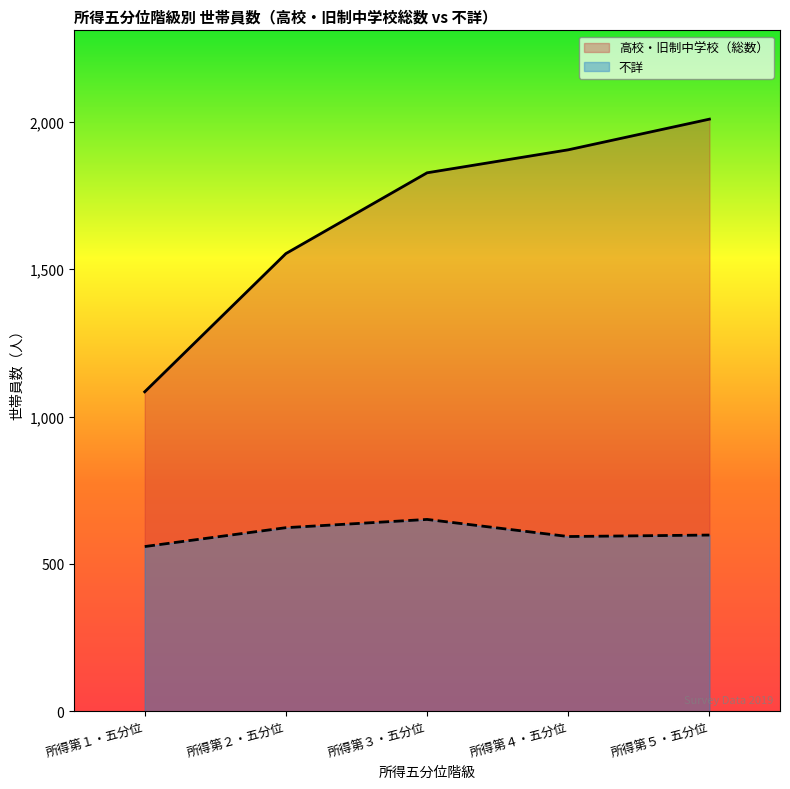

True or false: 高校・旧制中学校（総数） has more than 1 interior local peaks.

False